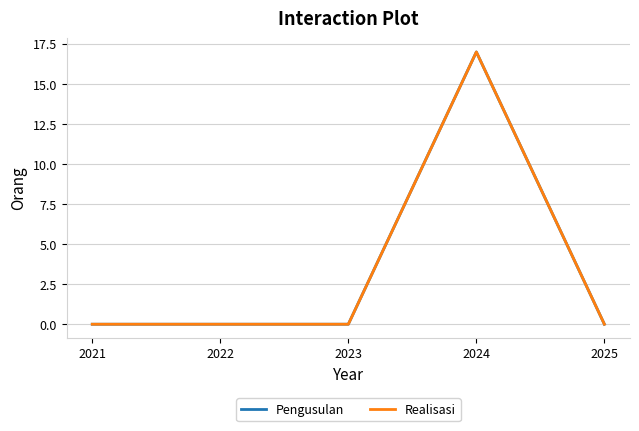

Is the value of Realisasi at 2021 greater than the value of Pengusulan at 2023?

No